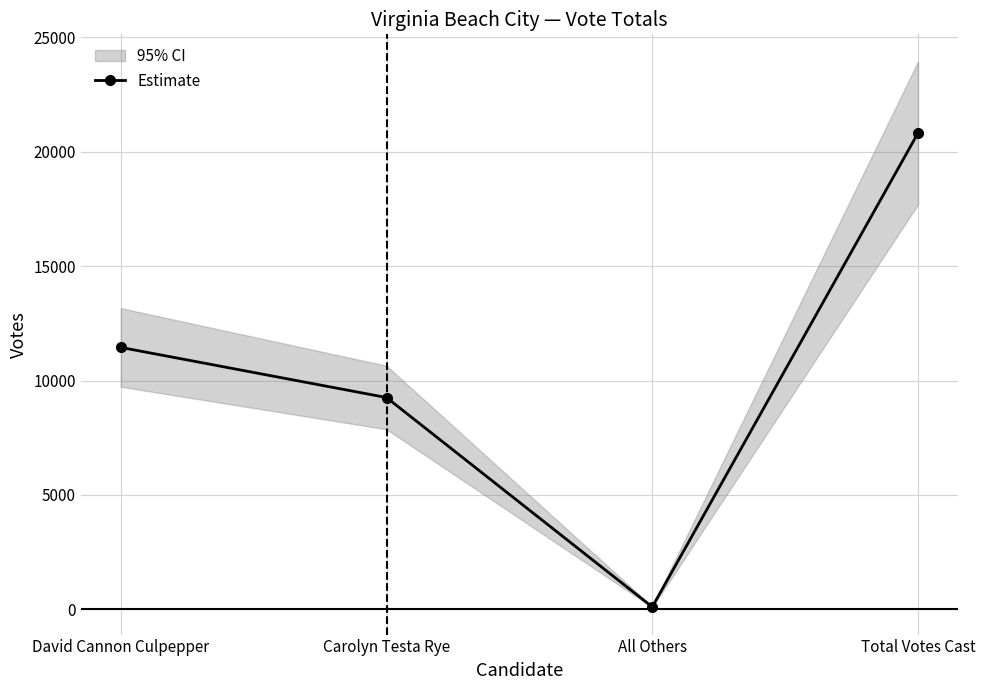

What is the difference between the values at Total Votes Cast and David Cannon Culpepper?

9364